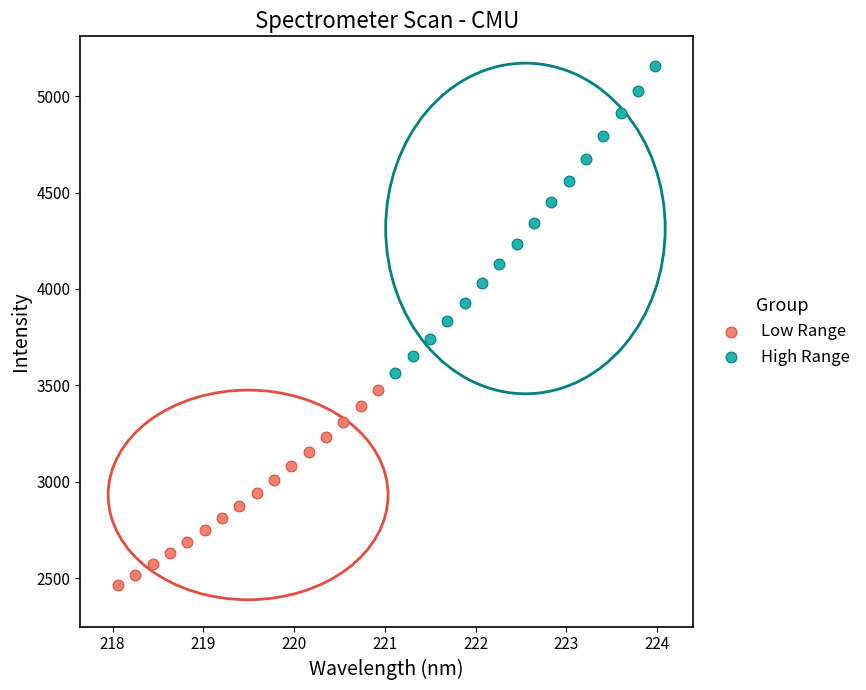

Which series reaches the minimum Y coordinate?

Low Range